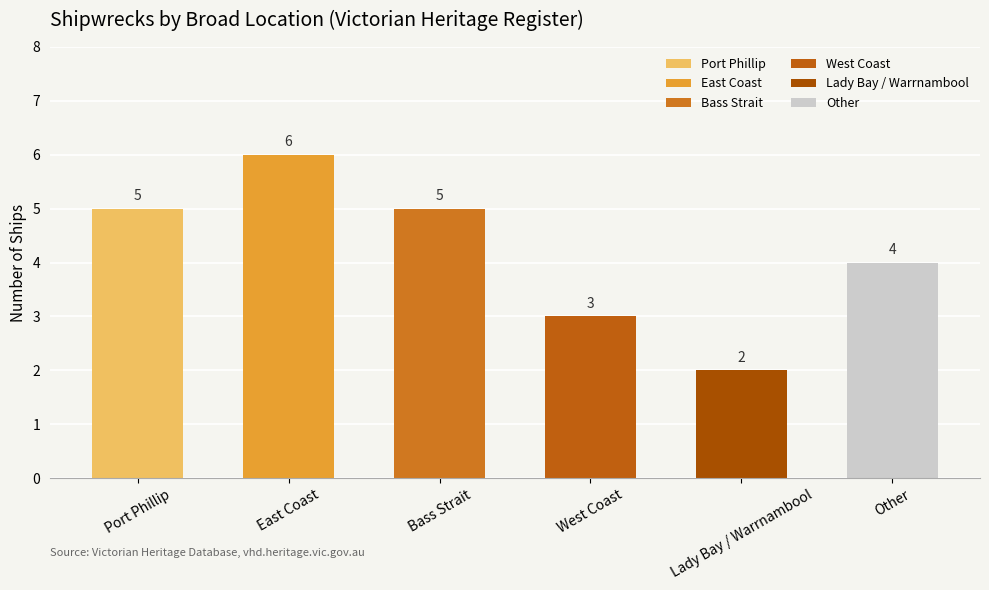

List the labels in order of value, smallest first.

Lady Bay / Warrnambool, West Coast, Other, Port Phillip, Bass Strait, East Coast